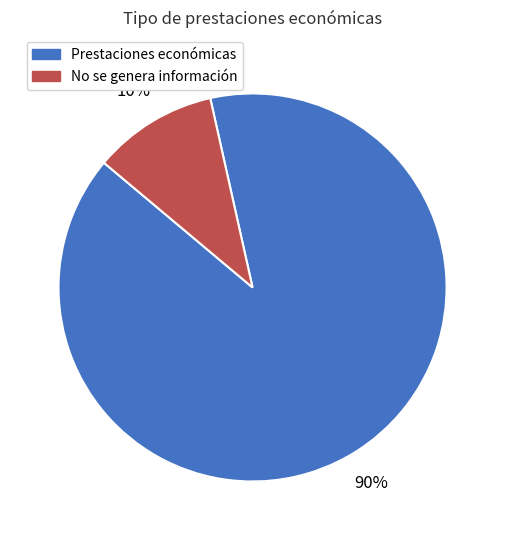

Which category has the biggest portion of the pie?

Prestaciones económicas